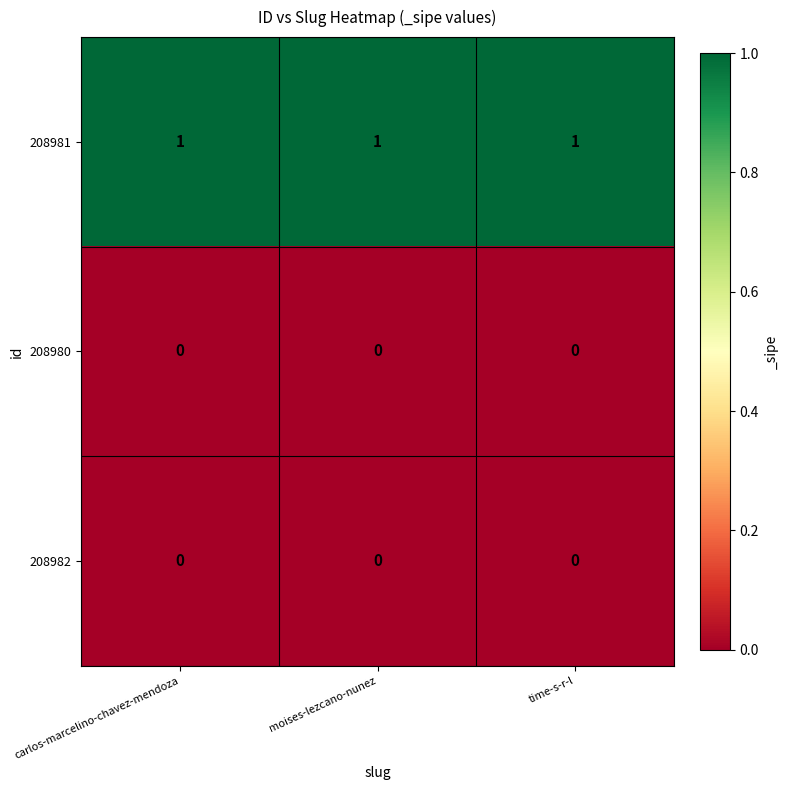

How many categories are shown in the chart?

3